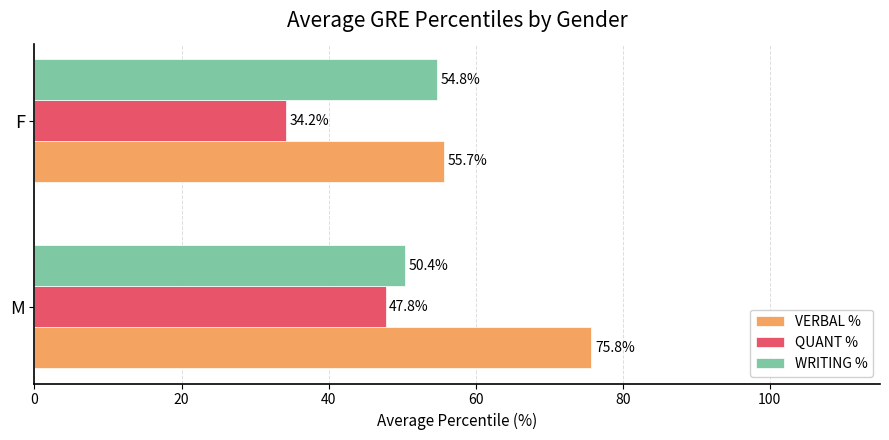

What is the difference between the maximum and minimum values in the WRITING % series?

4.3